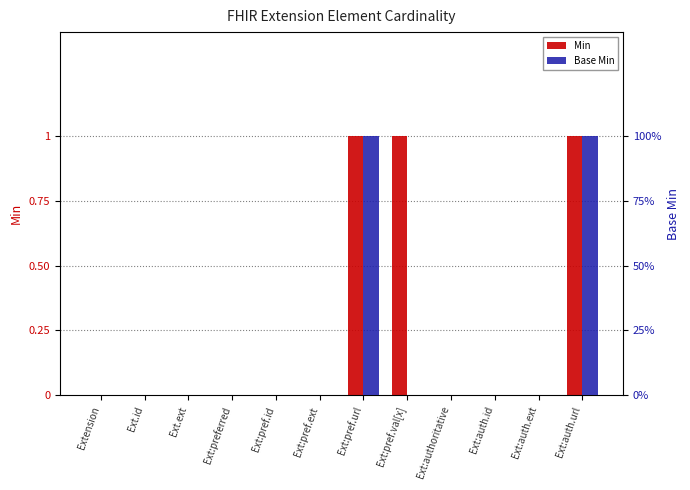

Rank the series by their average value, from lowest to highest.

Base Min, Min